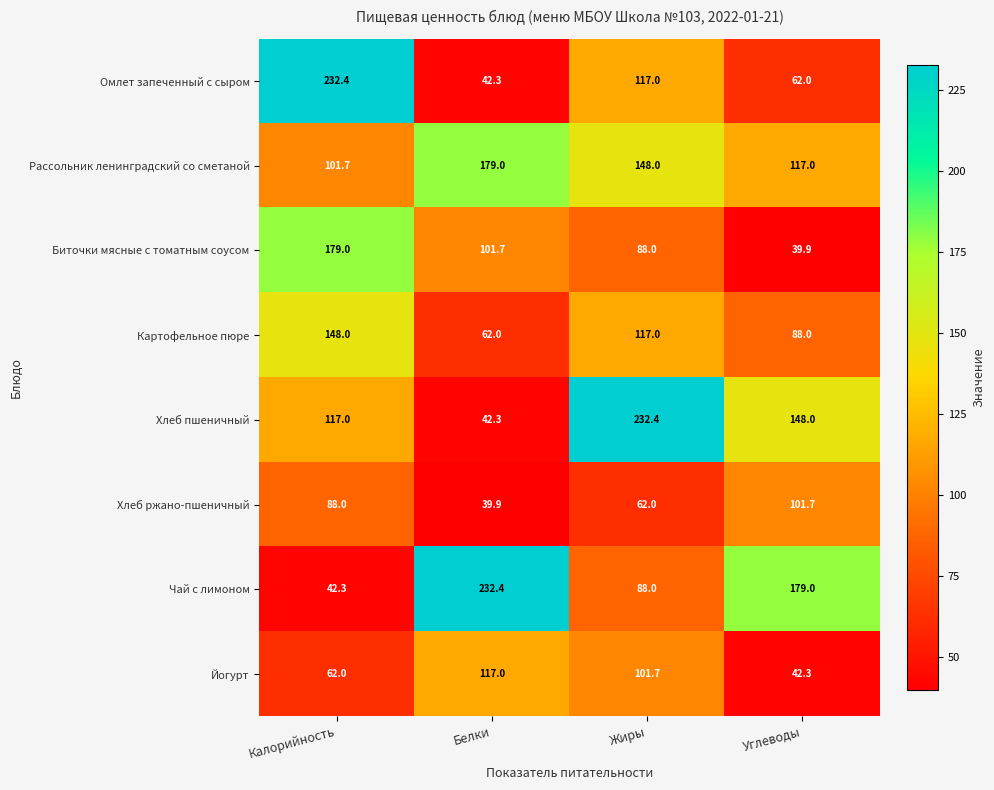

What is the sum of the Рассольник ленинградский со сметаной values at Белки and Углеводы?

296.0